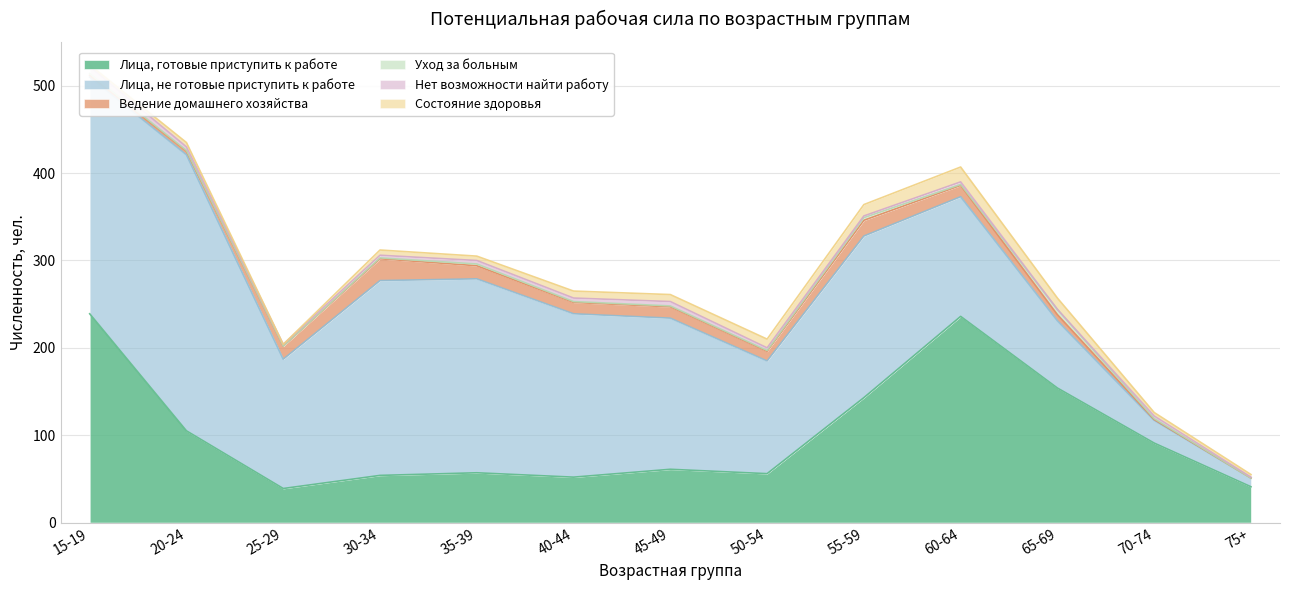

What is the label of the 8th point from the left?

50-54